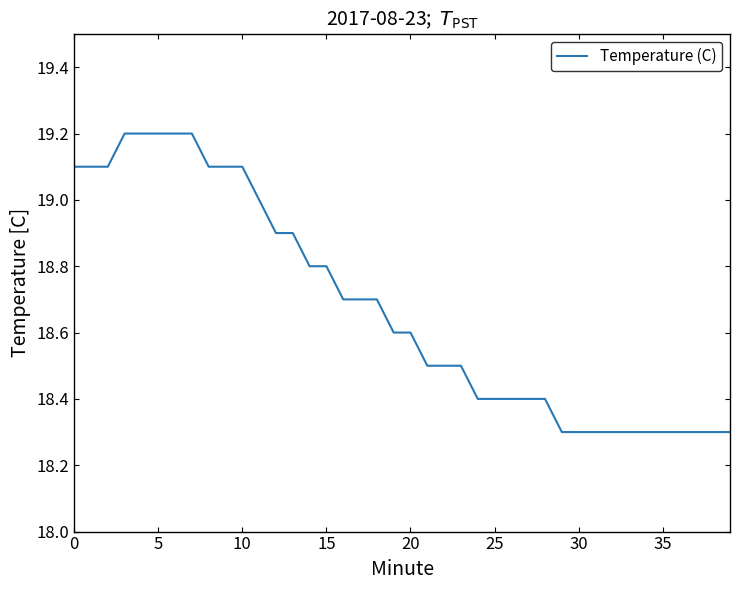

What is the maximum value shown in the chart?

19.2